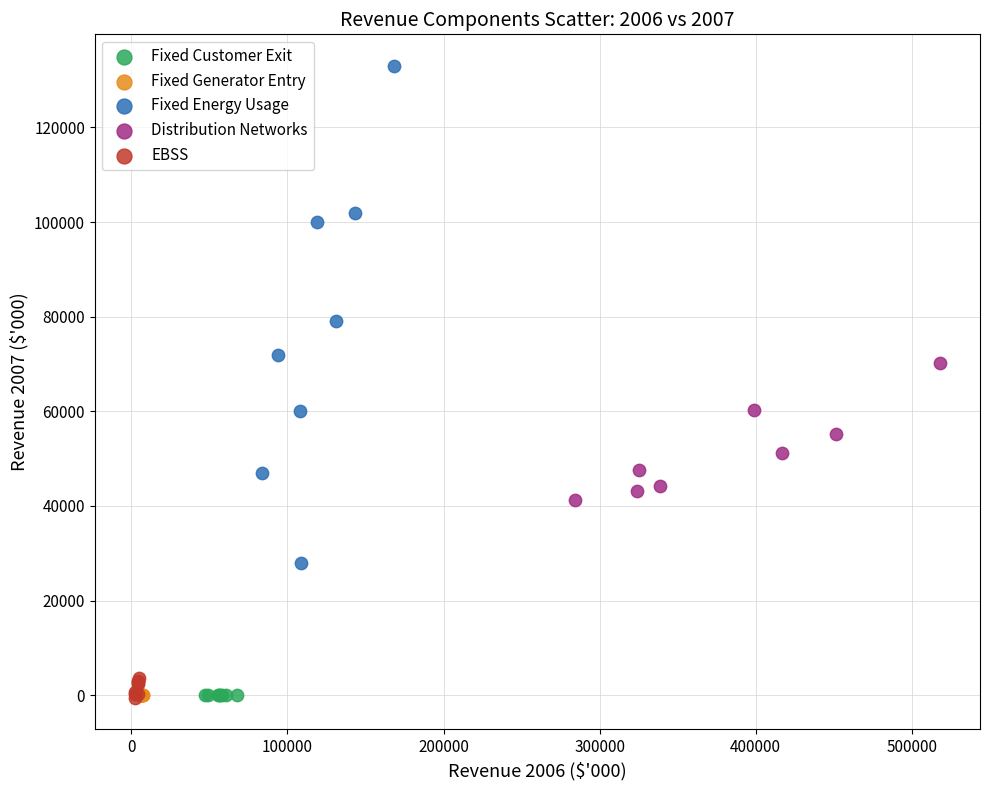

Which series contains the highest Y value?

Fixed Energy Usage